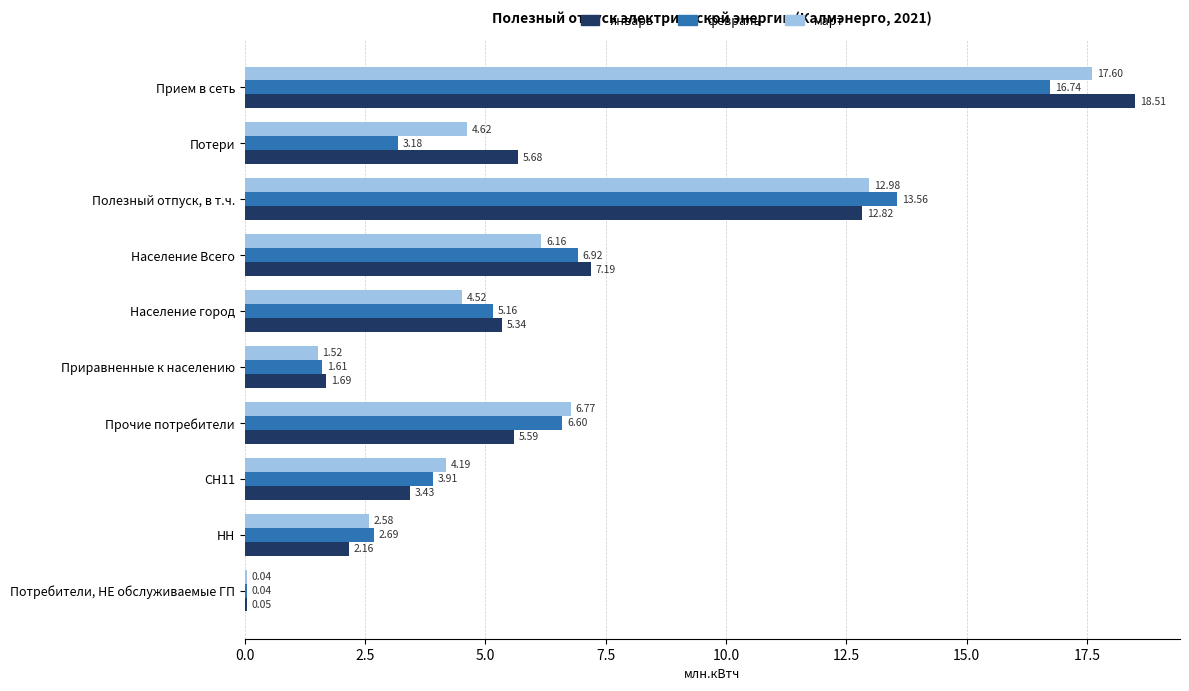

Between Прием в сеть and Прочие потребители, which series saw the biggest shift?

январь